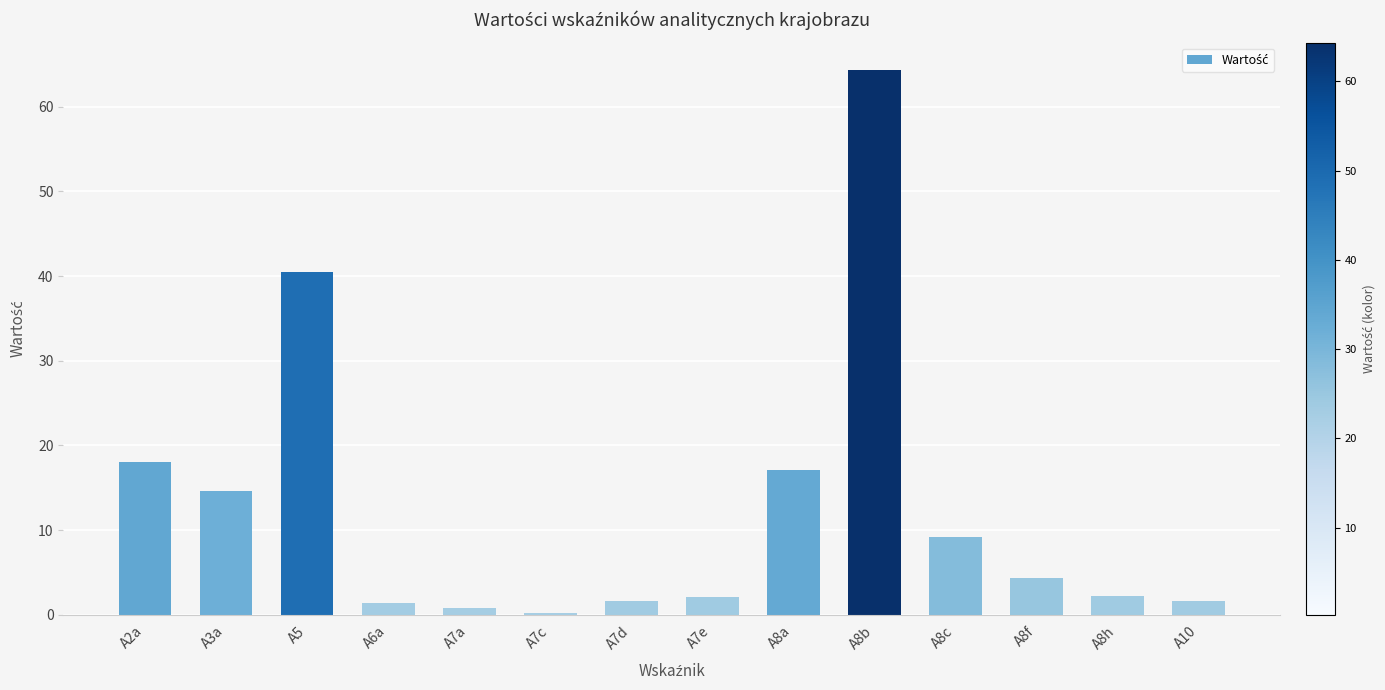

How many bars are there in total?

14